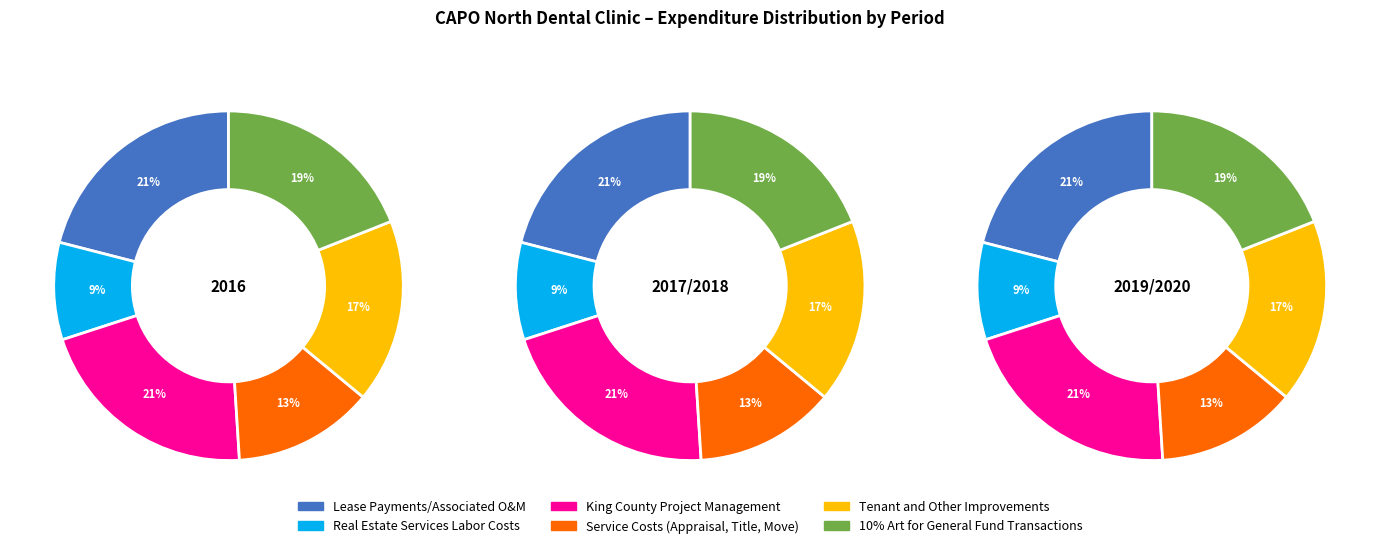

Is the sum of 0 and 1 greater than half?

Yes